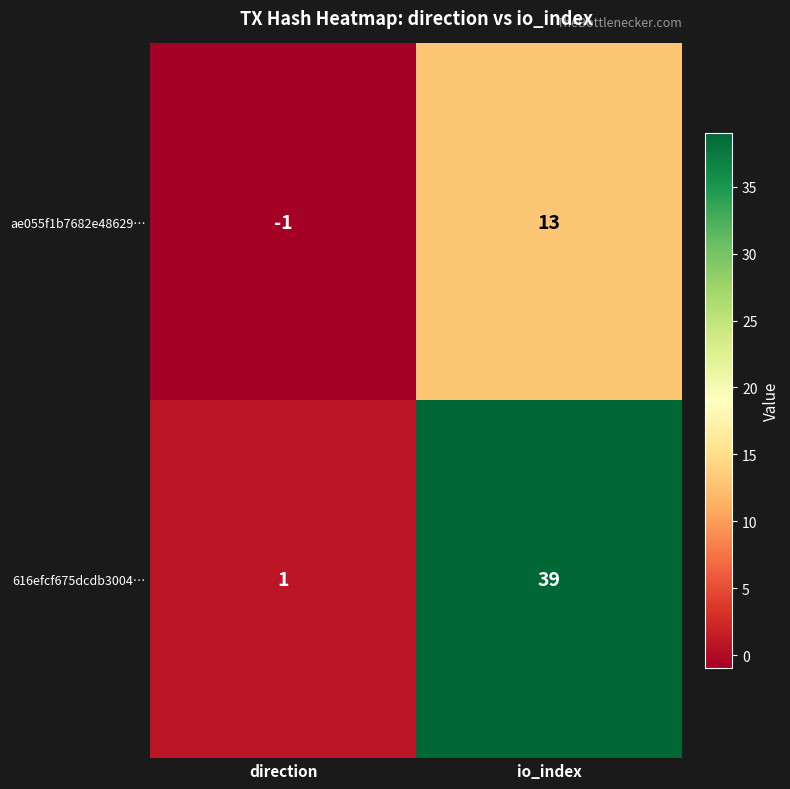

Reading left to right, transcribe all the data shown in this chart.

ae055f1b7682e48629…: -1	13
616efcf675dcdb3004…: 1	39